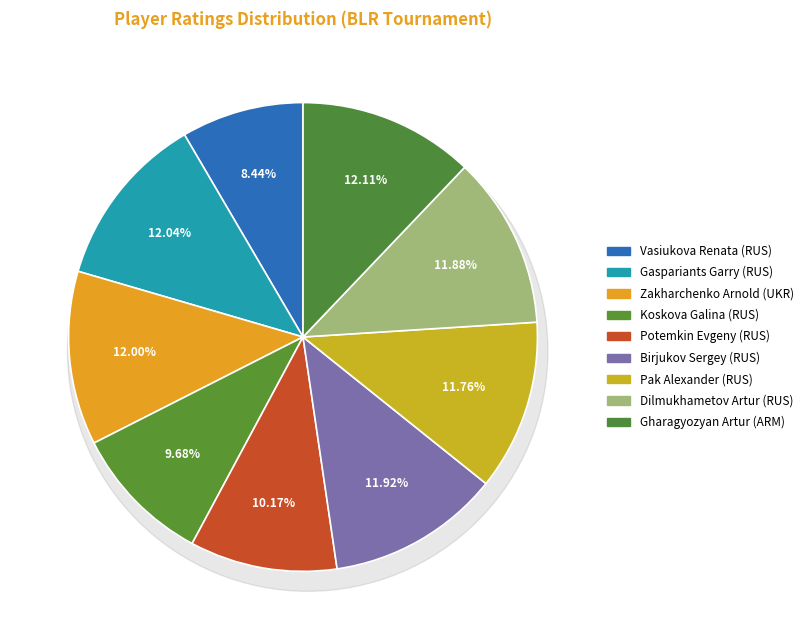

Which has a higher value, RUS or RUS?

RUS